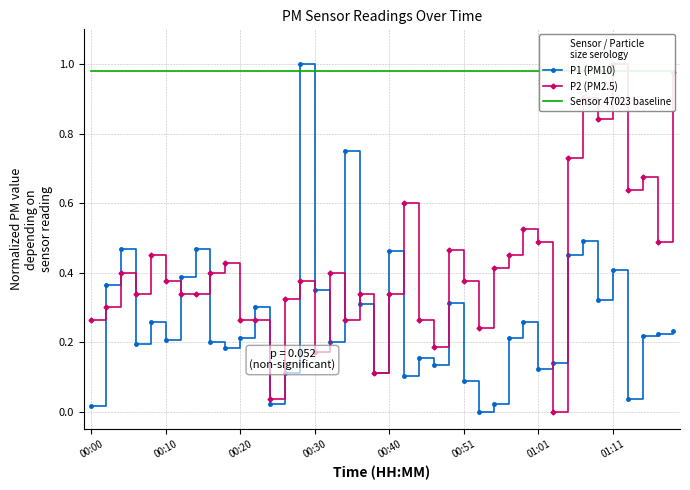

How many distinct data groups are displayed?

3